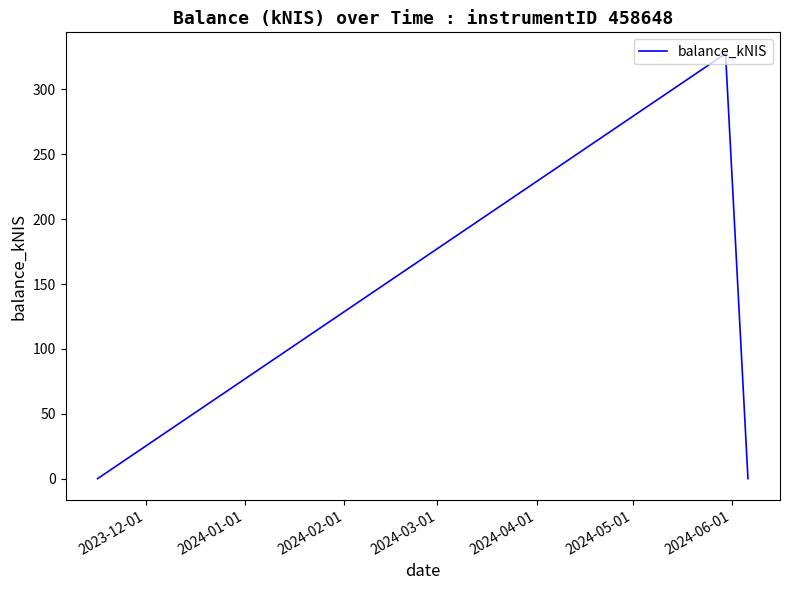

What is the difference between the maximum and minimum values?

327.6